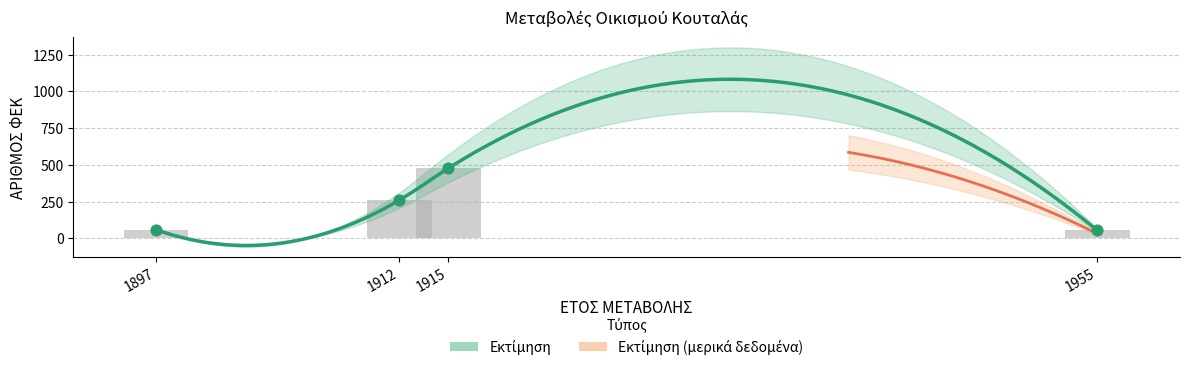

Between 1955 and 1915, which is larger?

1915